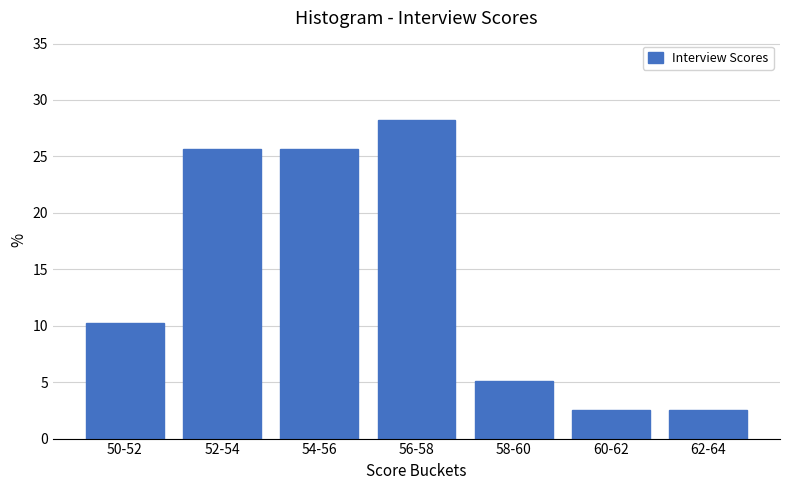

Reading right to left, extract all data points from this chart.

62-64=2.6	60-62=2.6	58-60=5.1	56-58=28.2	54-56=25.6	52-54=25.6	50-52=10.3